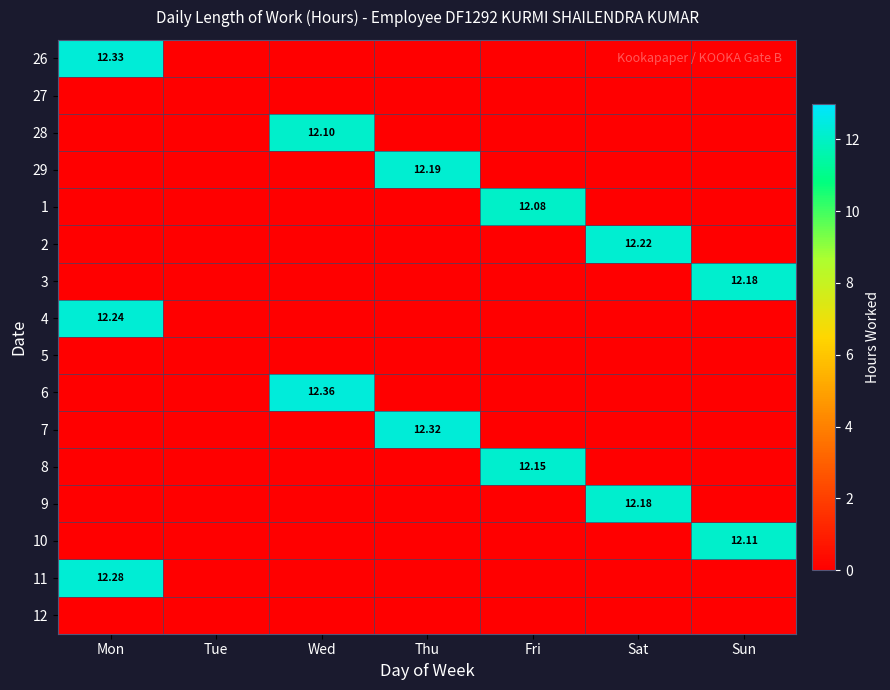

Rank the categories by 7 value from lowest to highest.

Mon, Tue, Wed, Fri, Sat, Sun, Thu